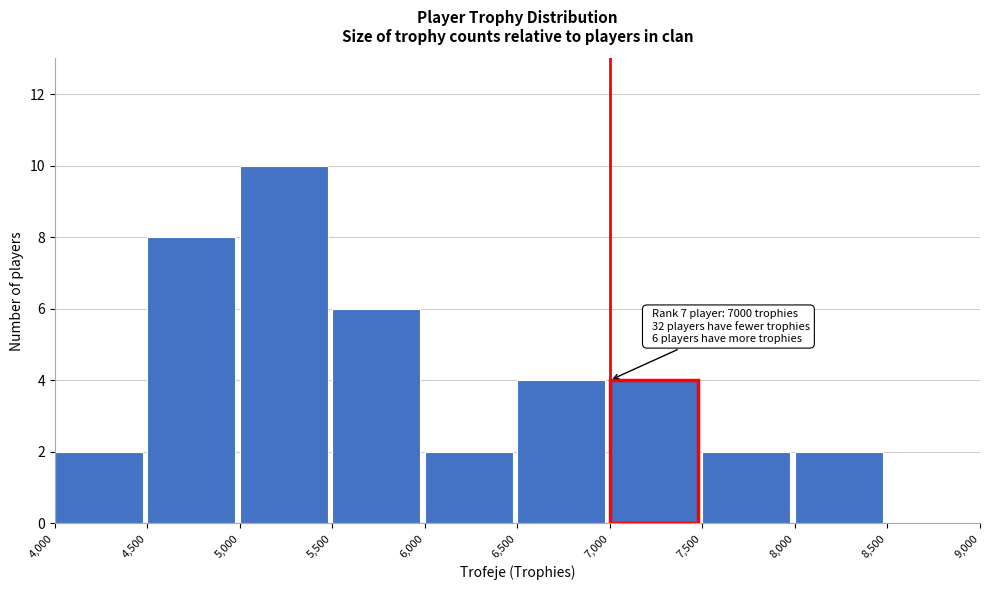

Which range on the x-axis has the tallest bar?

5,000 to 5,500